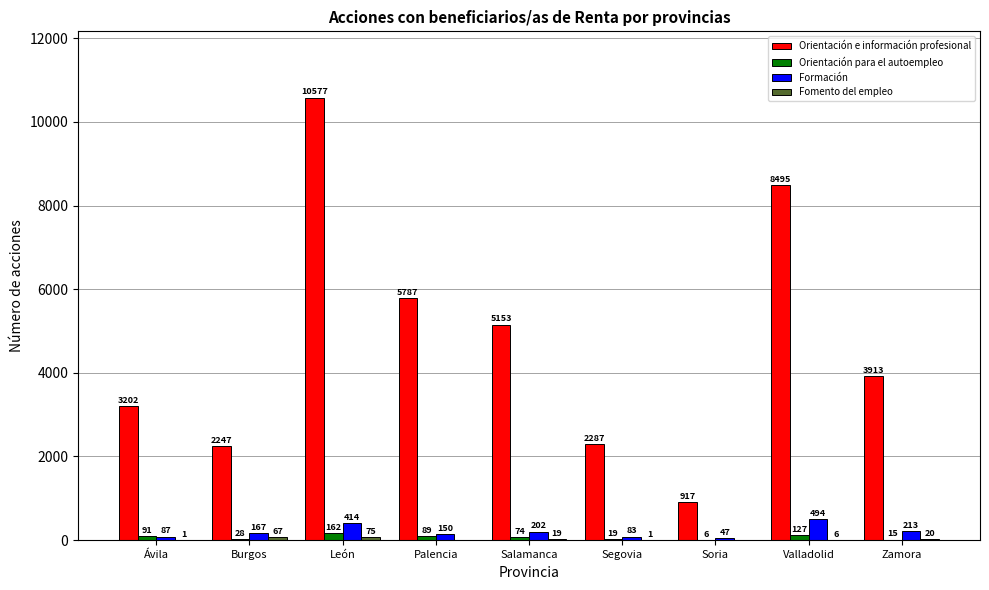

Is the value of Orientación e información profesional at Zamora greater than the value of Orientación para el autoempleo at Palencia?

Yes